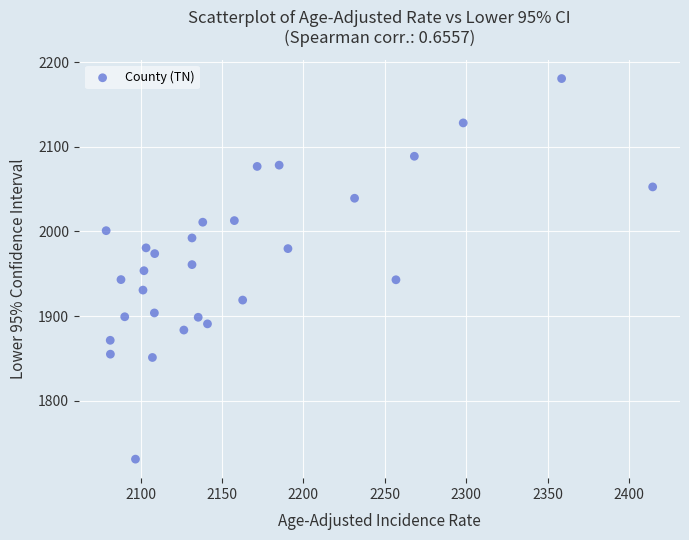

What is the range of X values (max minus min)?

335.5